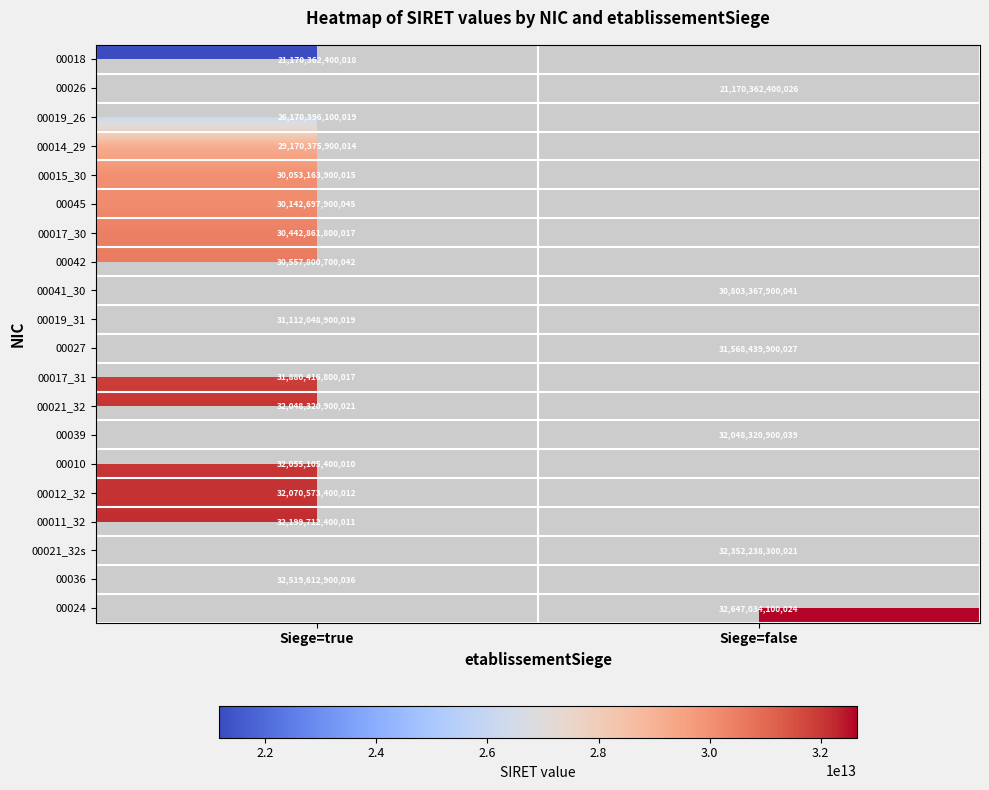

The value of 00021_32s at Siege=false is 32352238300021. True or false?

True